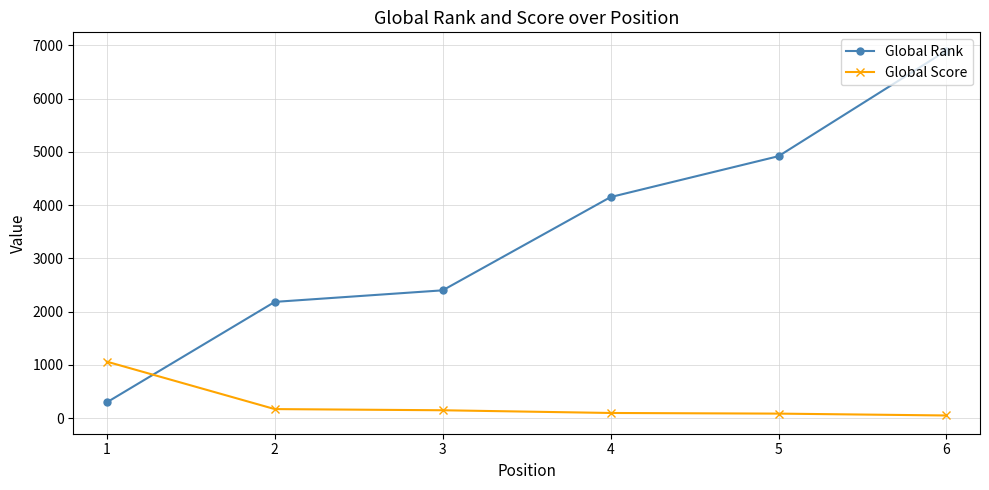

Rank the series by their maximum value, from highest to lowest.

Global Rank, Global Score